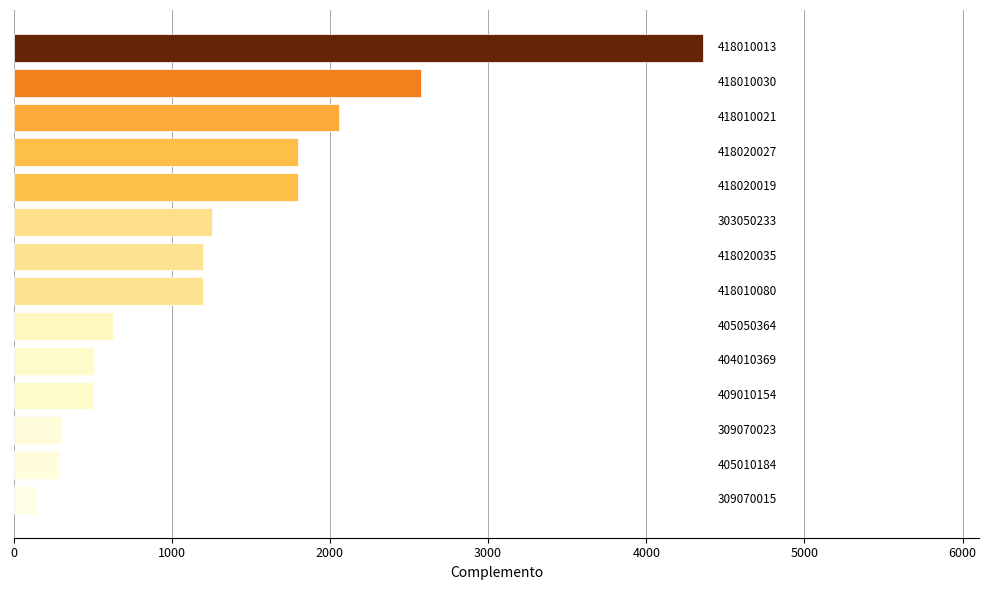

What is the smallest value displayed?

150.0